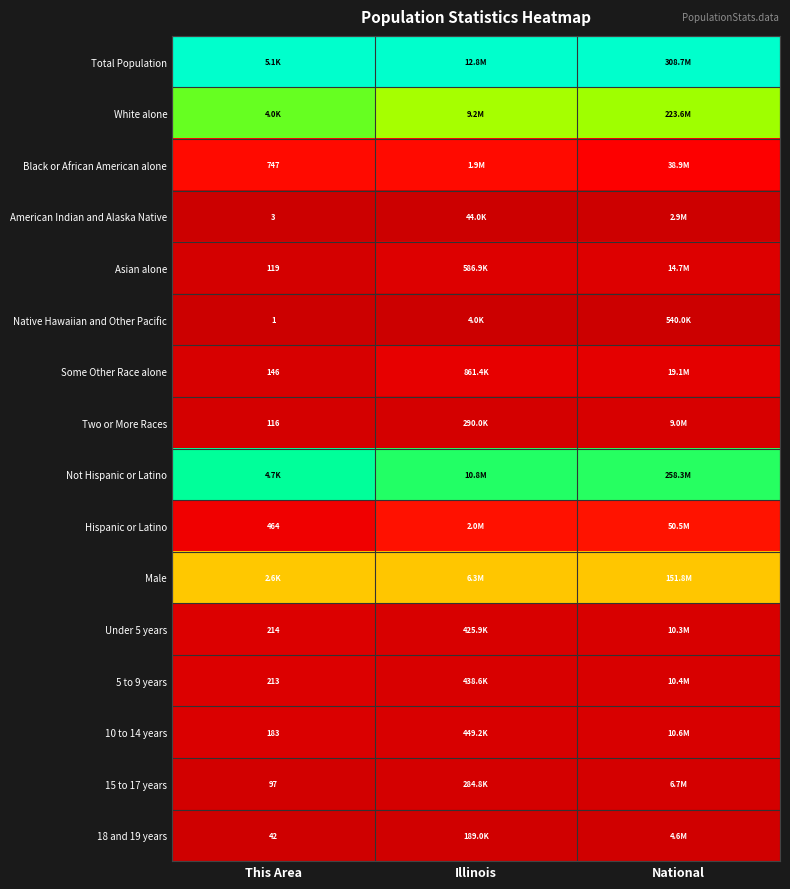

The Two or More Races series shows 0.0 at Illinois. True or false?

False